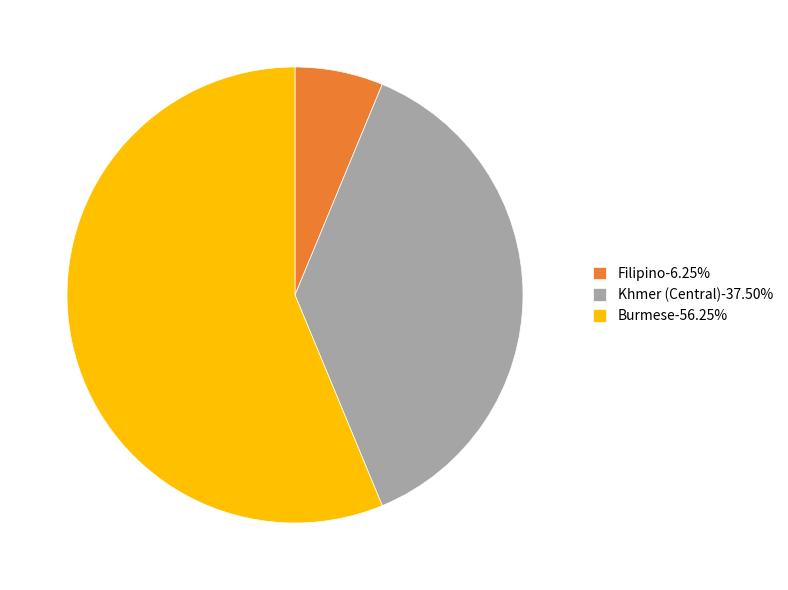

Do Filipino-6.25% and Burmese-56.25% together represent more than half of the pie?

Yes